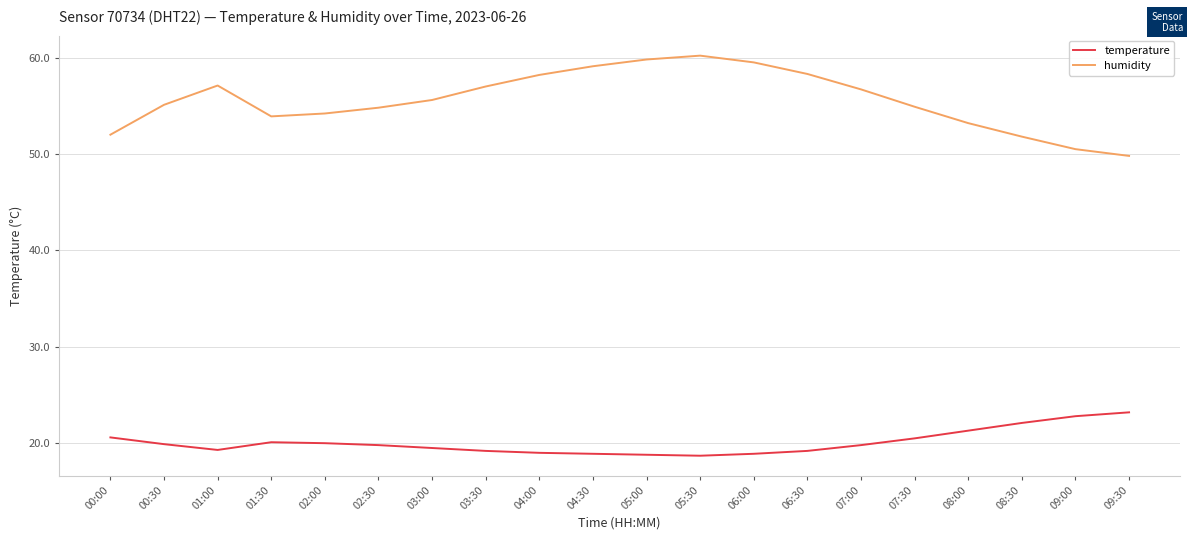

Is the value of temperature at 00:00 greater than the value of humidity at 05:30?

No